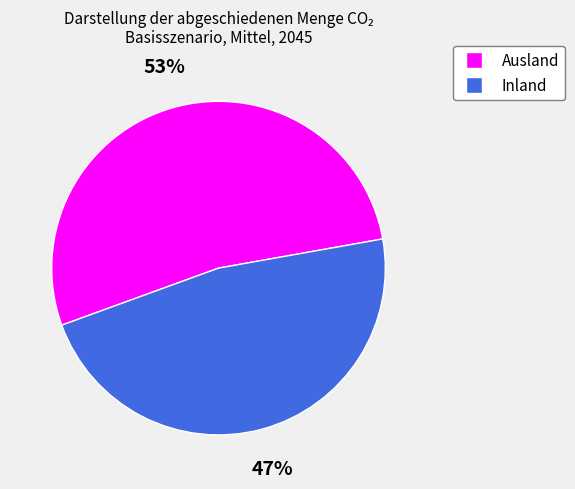

Is the sum of Inland and Ausland greater than half?

Yes